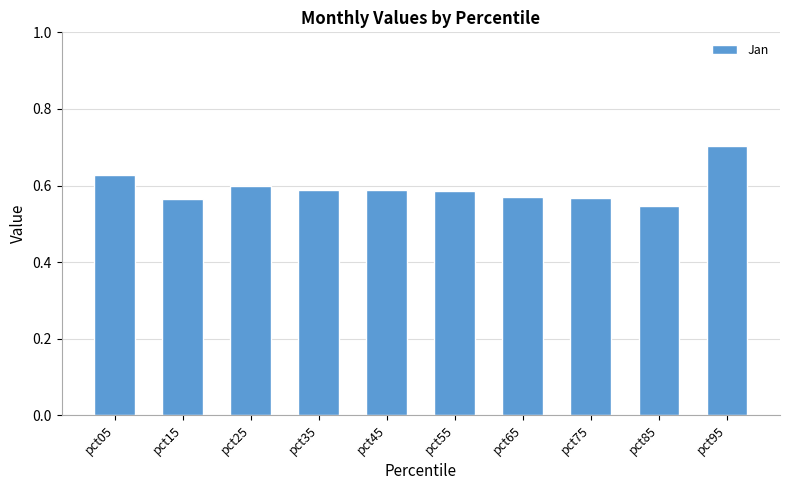

How many series are shown in this chart?

1